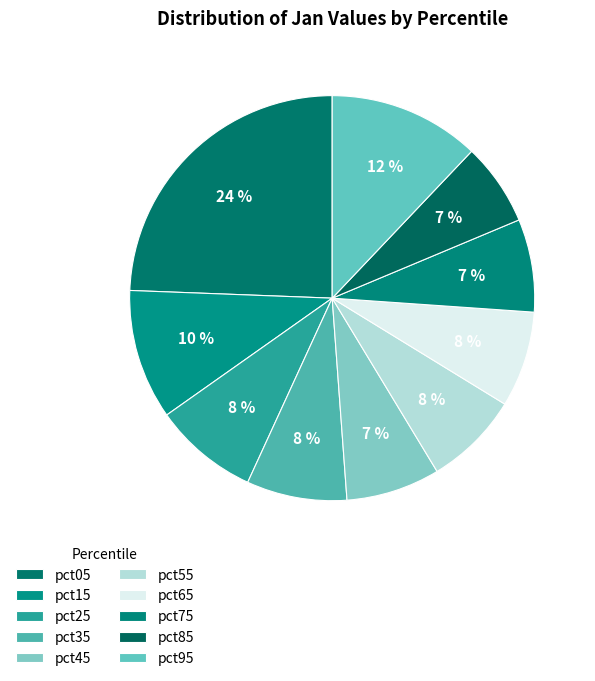

Rank the categories by value from highest to lowest.

pct05, pct95, pct15, pct25, pct35, pct65, pct55, pct45, pct75, pct85